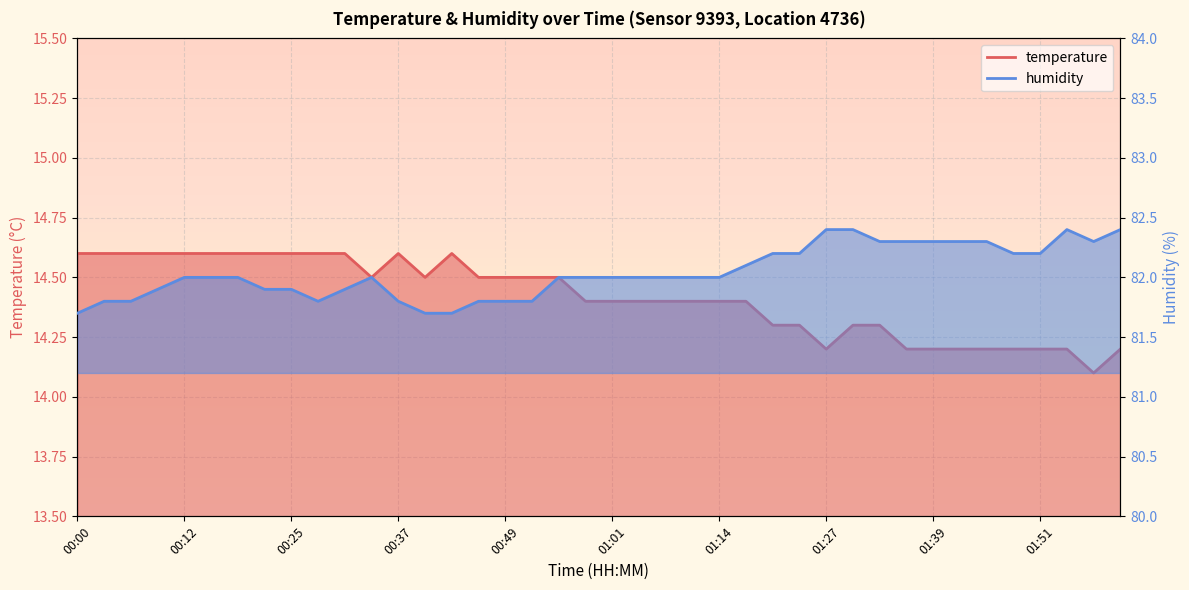

List the labels in order of temperature value, smallest first.

01:57, 01:27, 01:36, 01:39, 01:42, 01:45, 01:48, 01:51, 01:54, 02:01, 01:20, 01:23, 01:30, 01:33, 00:58, 01:01, 01:05, 01:08, 01:11, 01:14, 01:17, 00:34, 00:40, 00:46, 00:49, 00:52, 00:55, 00:00, 00:03, 00:06, 00:09, 00:12, 00:15, 00:19, 00:22, 00:25, 00:28, 00:31, 00:37, 00:43